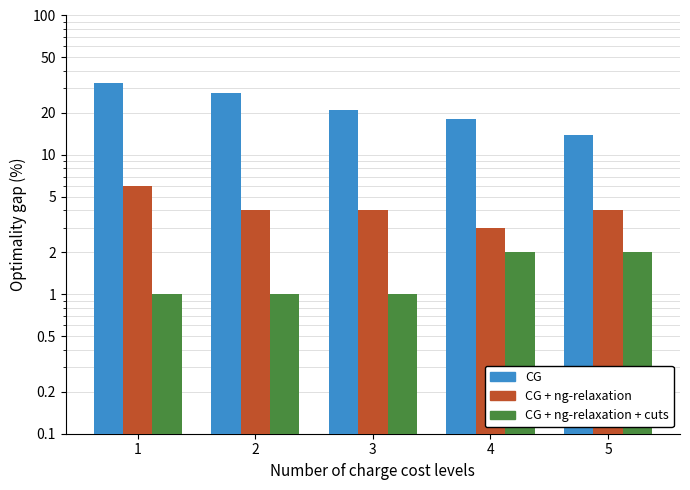

At how many categories does at least one series exceed 23?

2